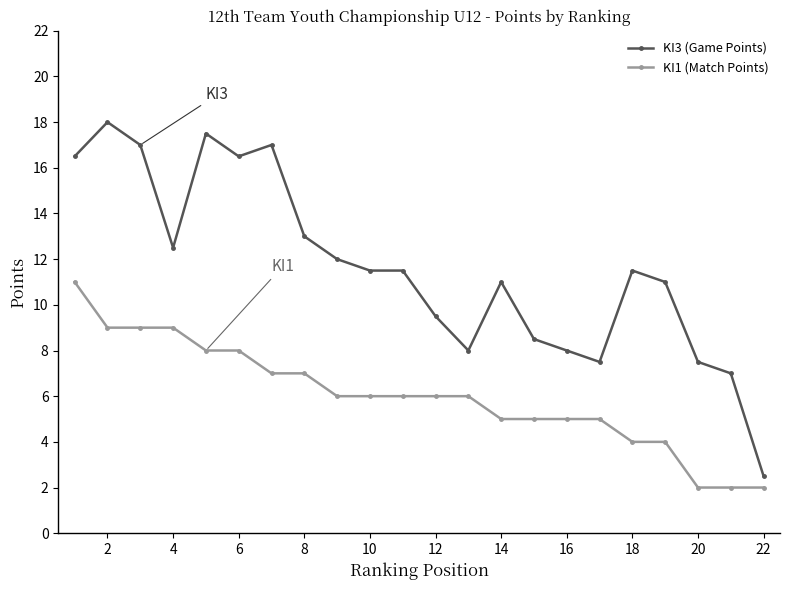

Which series has the largest range (max minus min)?

KI3 (Game Points)